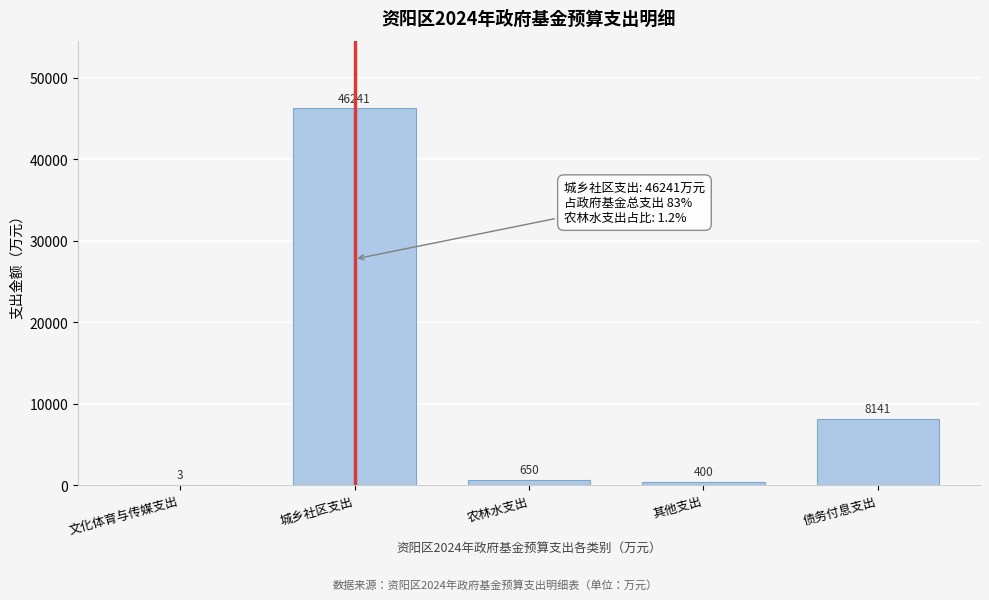

Reading left to right, extract all data points from this chart.

文化体育与传媒支出=3	城乡社区支出=46241	农林水支出=650	其他支出=400	债务付息支出=8141